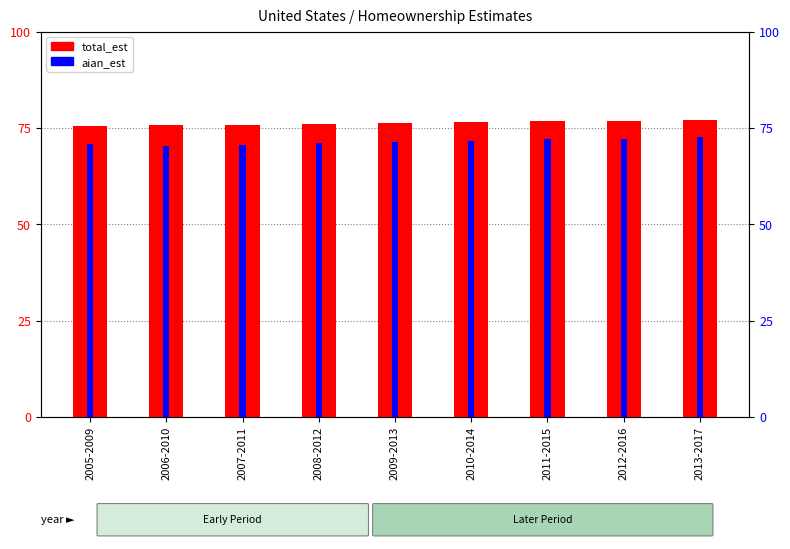

Read the total_est value at 2011-2015.

76.7